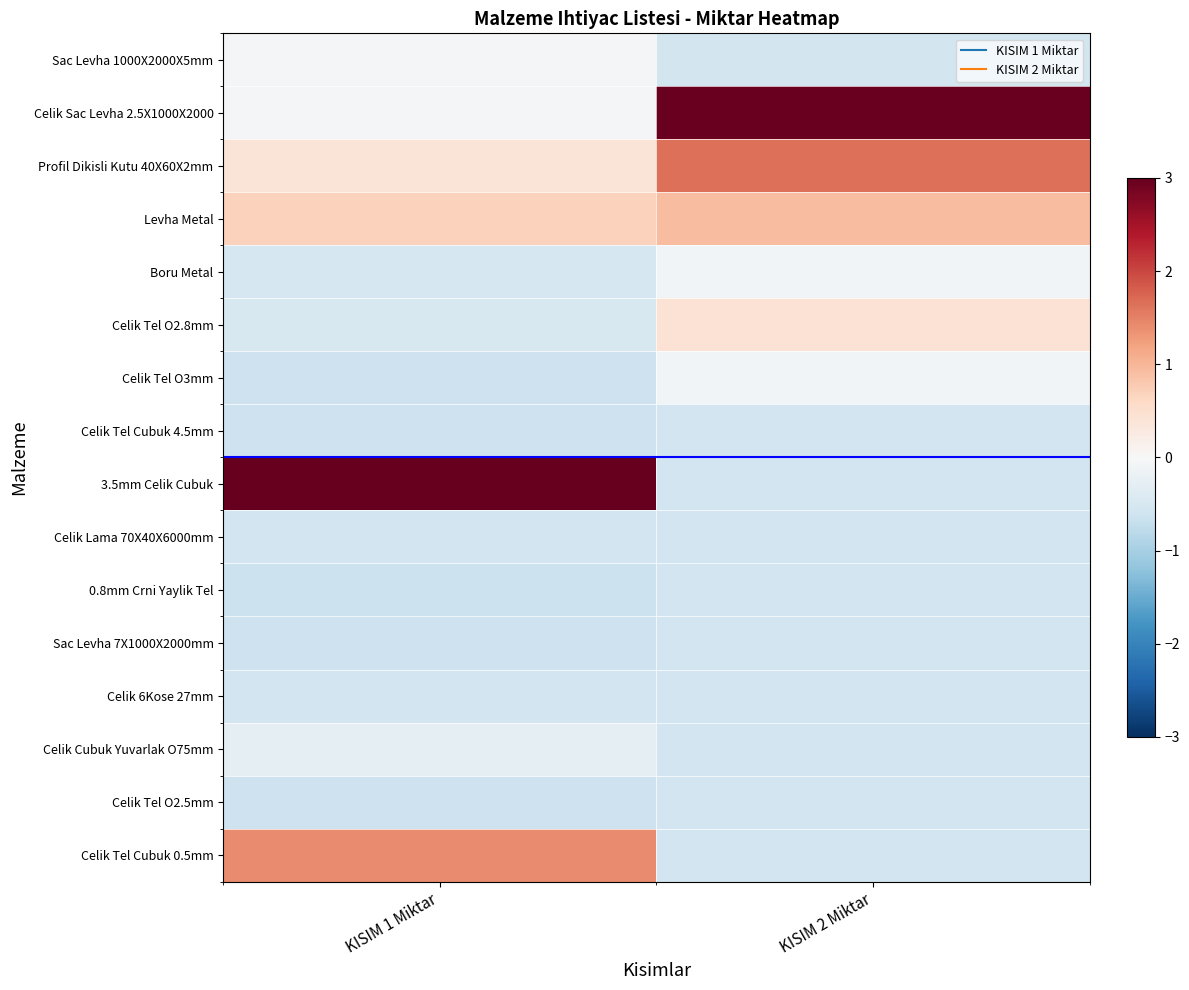

Reading left to right, list all the values displayed in this chart.

Sac Levha 1000X2000X5mm: KISIM 1 Miktar=-0.1	KISIM 2 Miktar=-0.6
Celik Sac Levha 2.5X1000X2000: KISIM 1 Miktar=-0.1	KISIM 2 Miktar=3.0
Profil Dikisli Kutu 40X60X2mm: KISIM 1 Miktar=0.4	KISIM 2 Miktar=1.6
Levha Metal: KISIM 1 Miktar=0.7	KISIM 2 Miktar=0.9
Boru Metal: KISIM 1 Miktar=-0.5	KISIM 2 Miktar=-0.1
Celik Tel O2.8mm: KISIM 1 Miktar=-0.5	KISIM 2 Miktar=0.4
Celik Tel O3mm: KISIM 1 Miktar=-0.6	KISIM 2 Miktar=-0.1
Celik Tel Cubuk 4.5mm: KISIM 1 Miktar=-0.6	KISIM 2 Miktar=-0.6
3.5mm Celik Cubuk: KISIM 1 Miktar=3.2	KISIM 2 Miktar=-0.6
Celik Lama 70X40X6000mm: KISIM 1 Miktar=-0.6	KISIM 2 Miktar=-0.6
0.8mm Crni Yaylik Tel: KISIM 1 Miktar=-0.6	KISIM 2 Miktar=-0.6
Sac Levha 7X1000X2000mm: KISIM 1 Miktar=-0.6	KISIM 2 Miktar=-0.6
Celik 6Kose 27mm: KISIM 1 Miktar=-0.6	KISIM 2 Miktar=-0.6
Celik Cubuk Yuvarlak O75mm: KISIM 1 Miktar=-0.3	KISIM 2 Miktar=-0.6
Celik Tel O2.5mm: KISIM 1 Miktar=-0.6	KISIM 2 Miktar=-0.6
Celik Tel Cubuk 0.5mm: KISIM 1 Miktar=1.4	KISIM 2 Miktar=-0.6